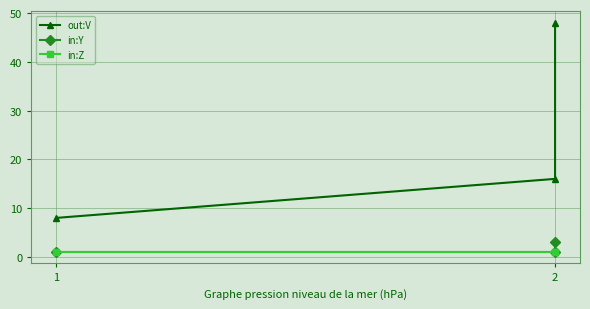

What is the sum of all in:Y values?

5